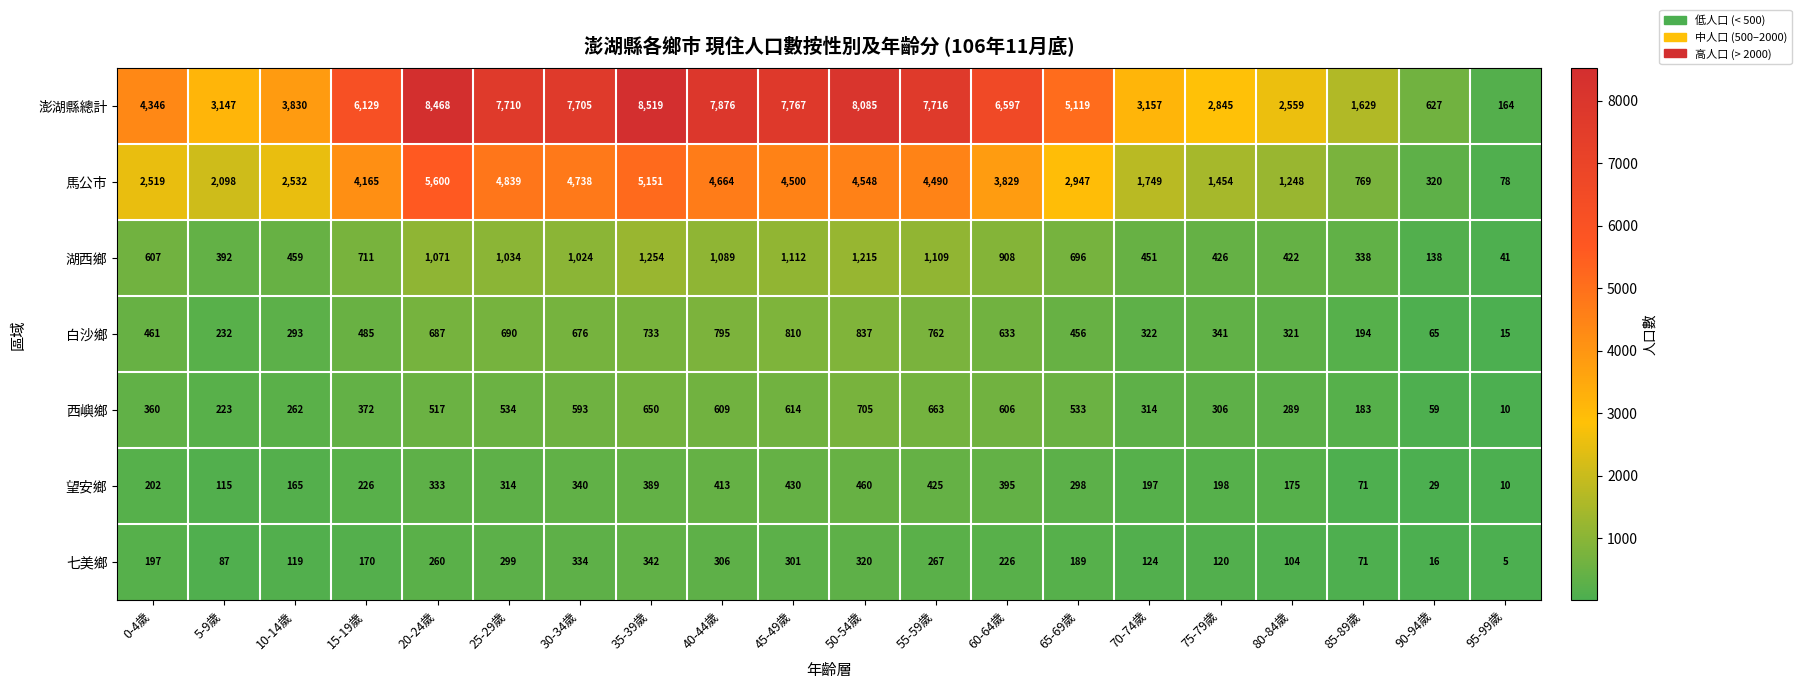

At 90-94歲, list the series in order from largest to smallest.

澎湖縣總計, 馬公市, 湖西鄉, 白沙鄉, 西嶼鄉, 望安鄉, 七美鄉